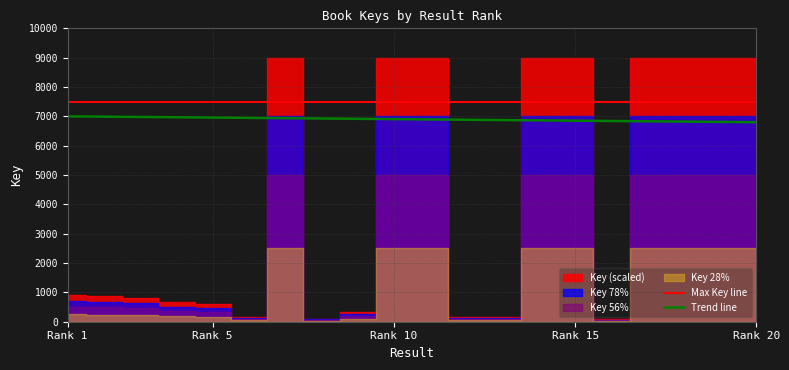

What is the minimum value for Trend line?

6800.0